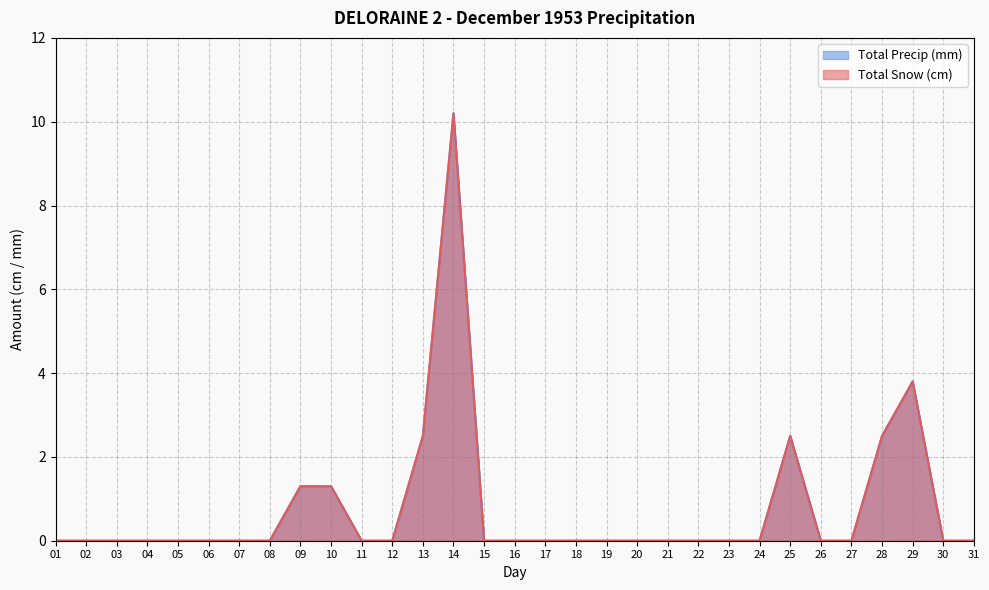

The value of Total Precip (mm) at 10 is 0.3. True or false?

False